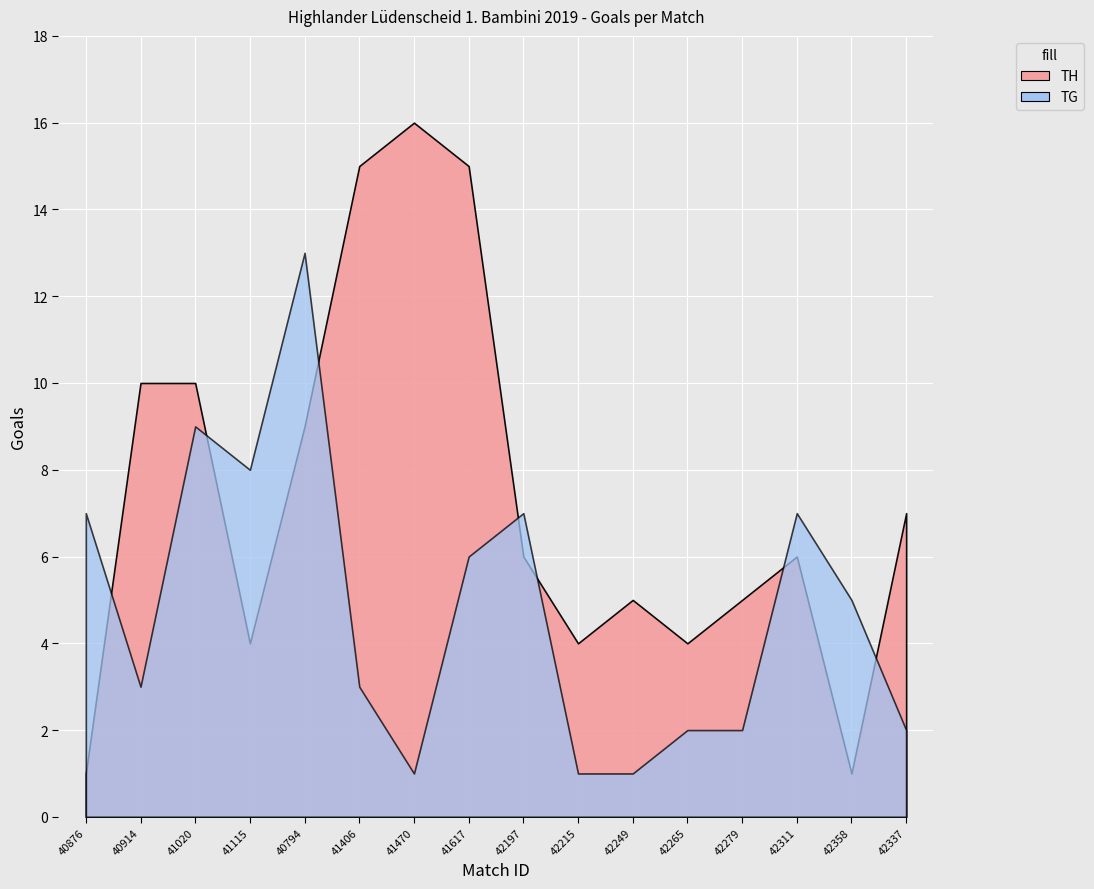

Is the value of TH at 40794 greater than the value of TG at 42279?

Yes